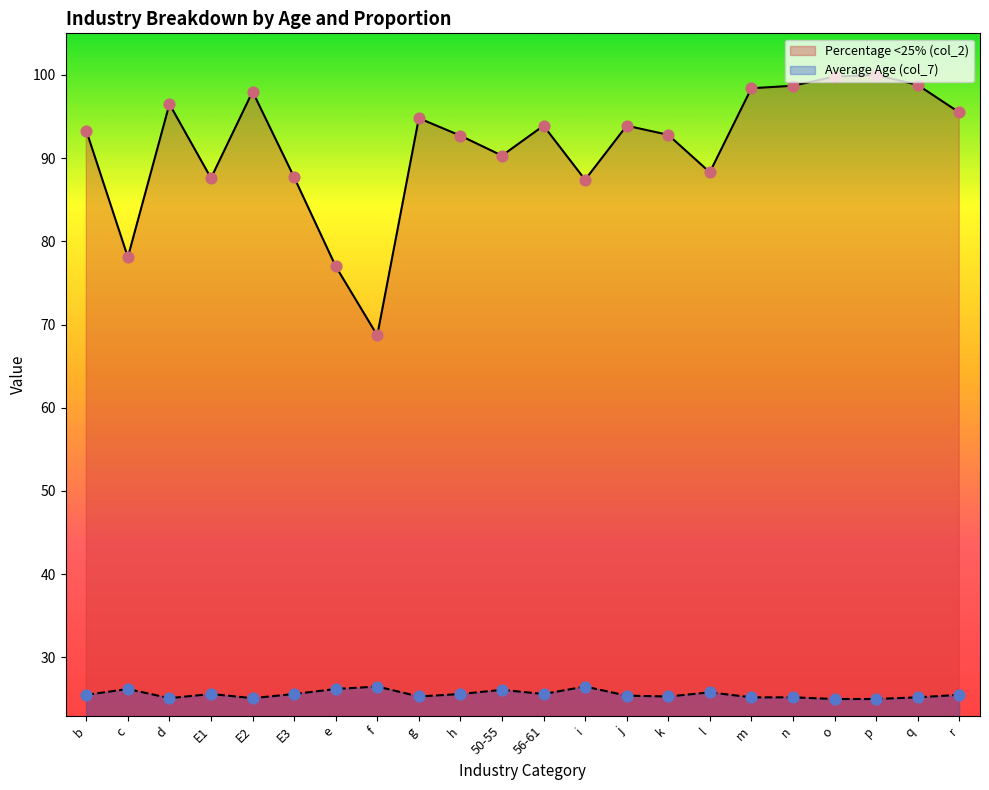

What is the total value across all series at k?

118.1